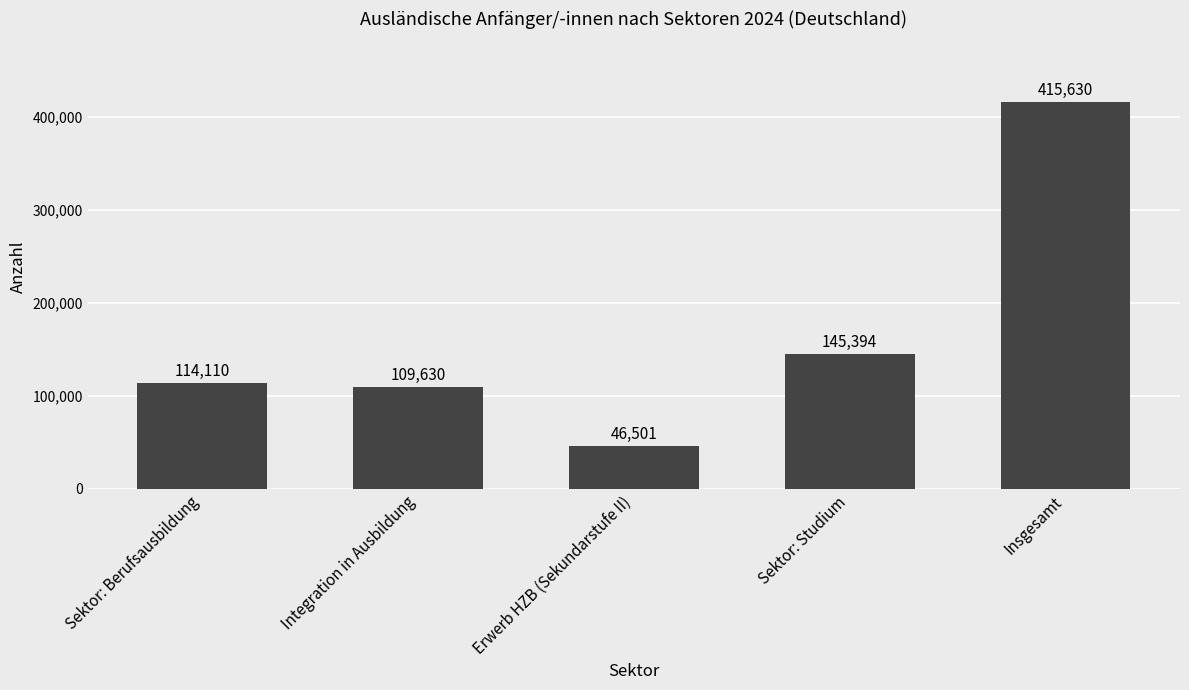

List the labels in order of value, largest first.

Insgesamt, Sektor: Studium, Sektor: Berufsausbildung, Integration in Ausbildung, Erwerb HZB (Sekundarstufe II)